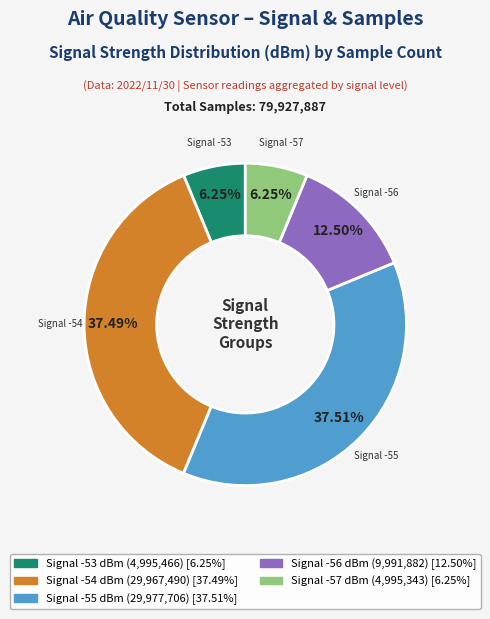

Is there a majority slice in this chart?

No